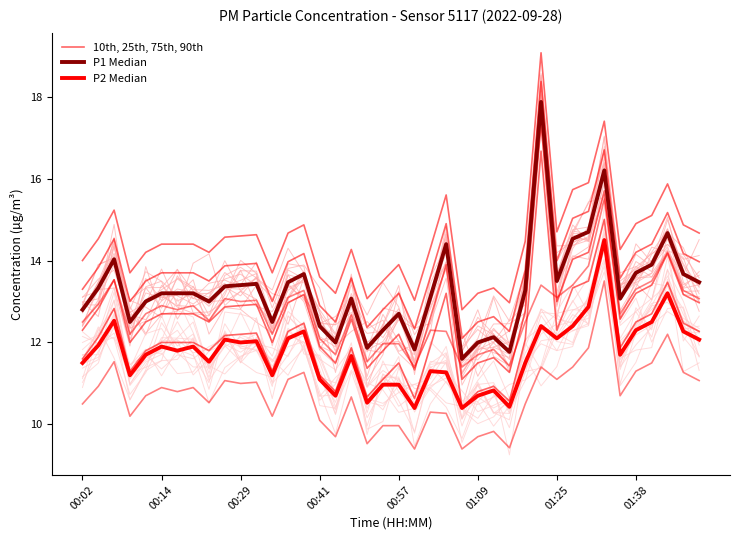

What are all the series names shown in the legend?

10th, 25th, 75th, 90th, P1 Median, P2 Median